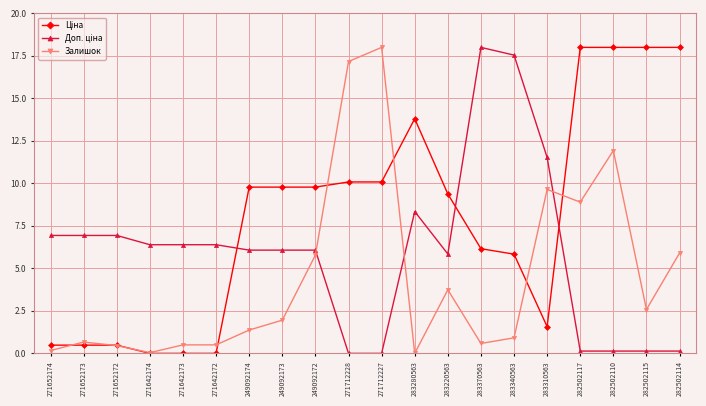

What is the maximum value for Залишок?

18.0